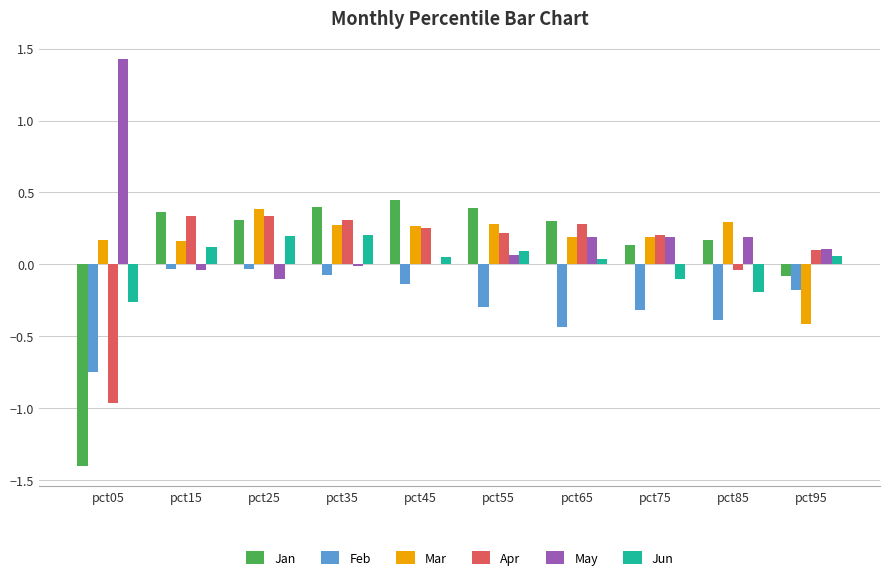

Is it true that Mar equals -0.6 at pct95?

False